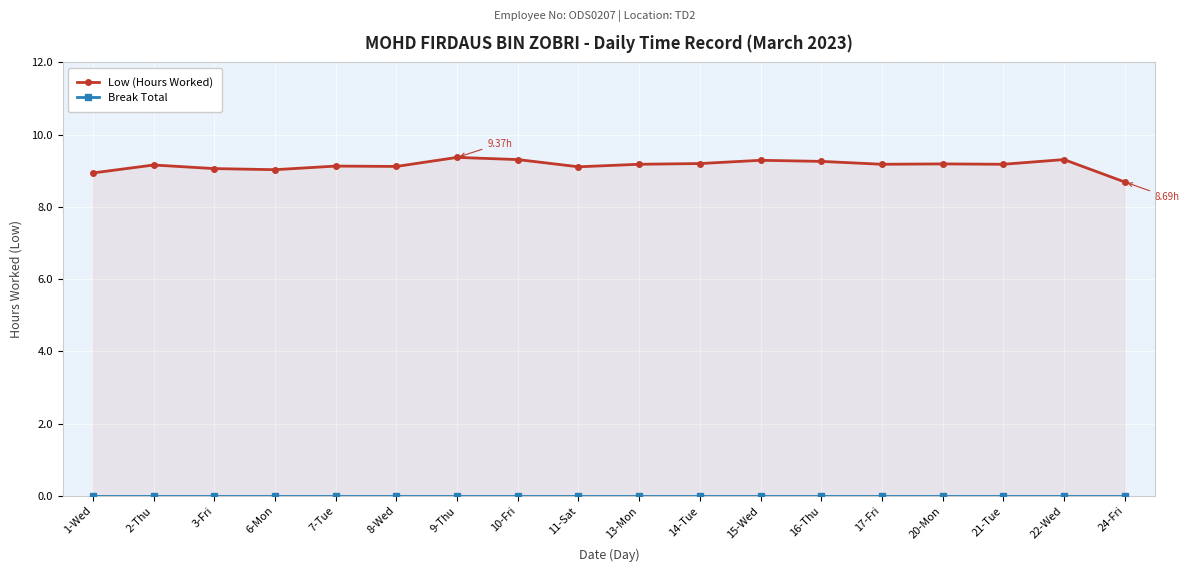

True or false: Low (Hours Worked) has more than 1 interior local peaks.

True